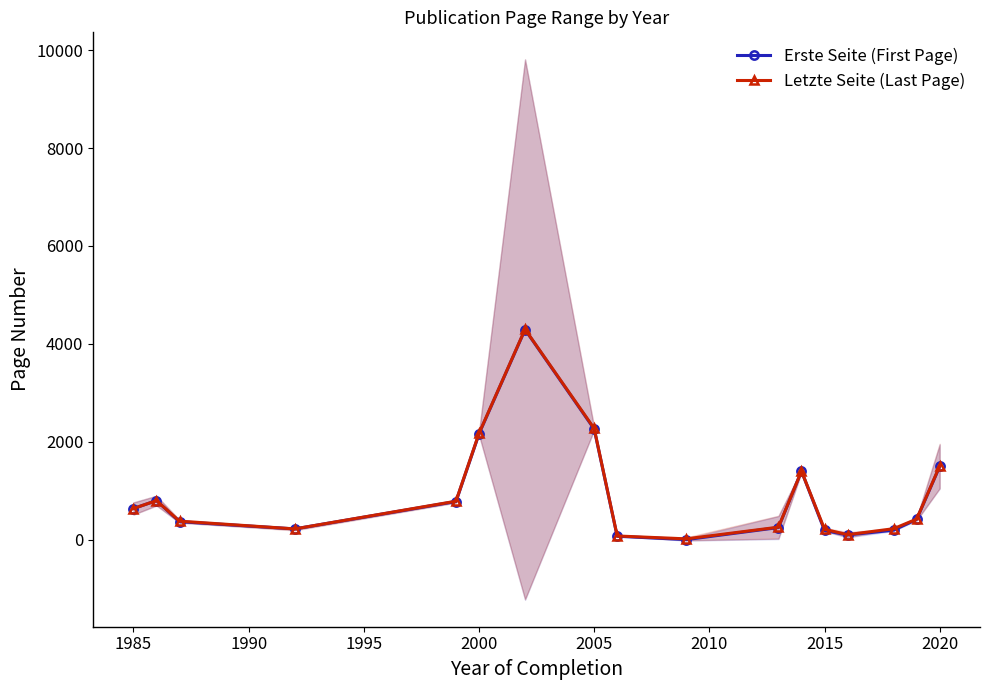

Is the value of Letzte Seite (Last Page) at 2005 greater than the value of Erste Seite (First Page) at 2015?

Yes